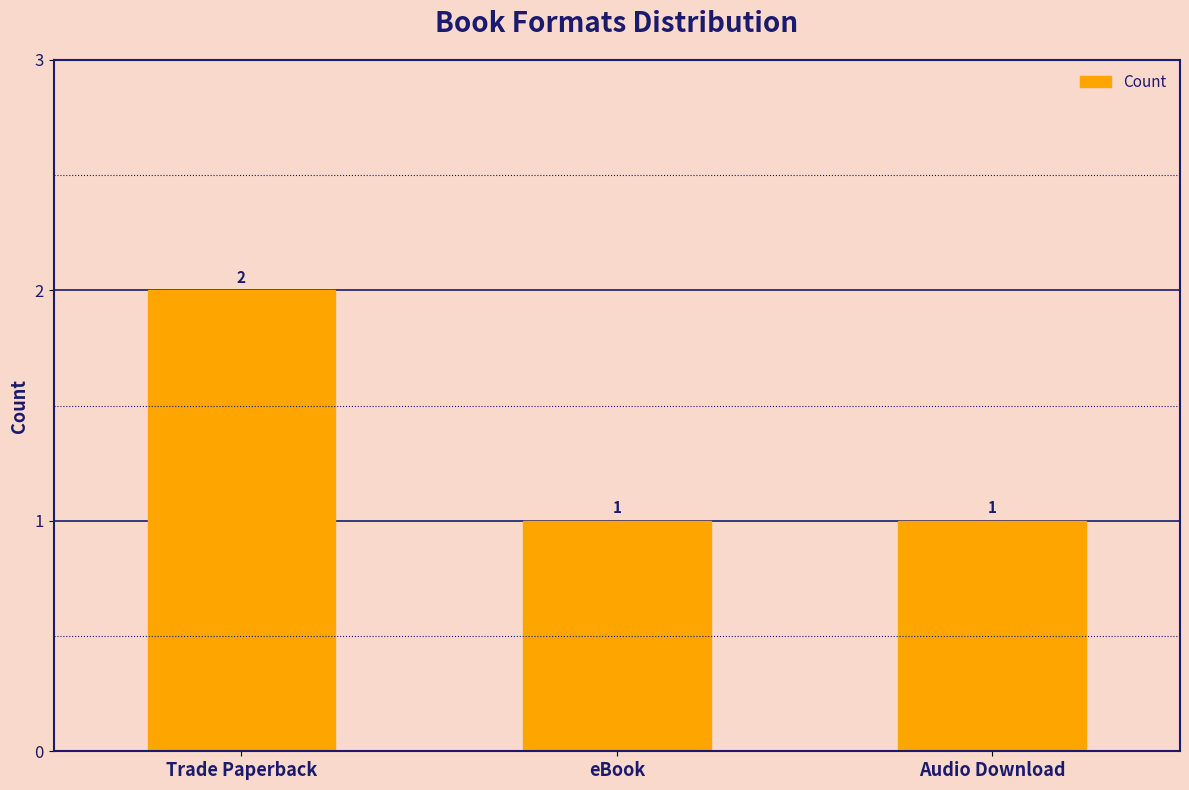

What is the difference between the maximum and minimum values?

1